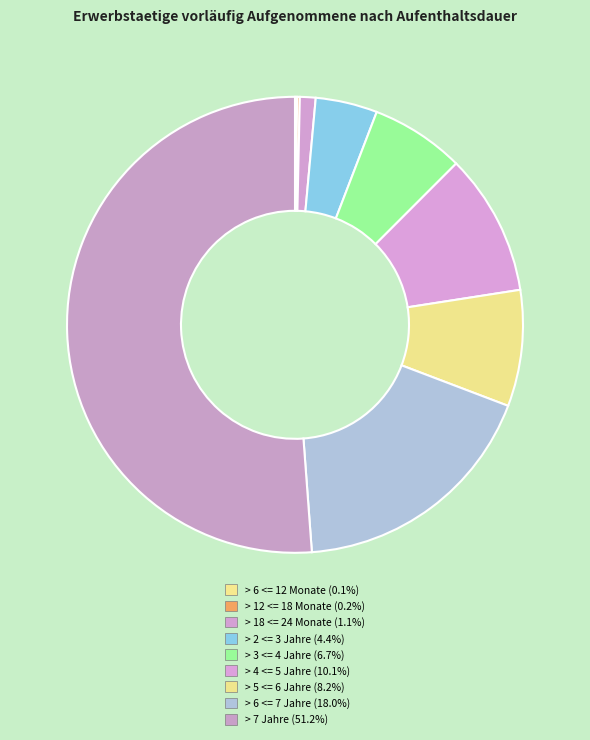

Which slice is the largest?

> 7 Jahre